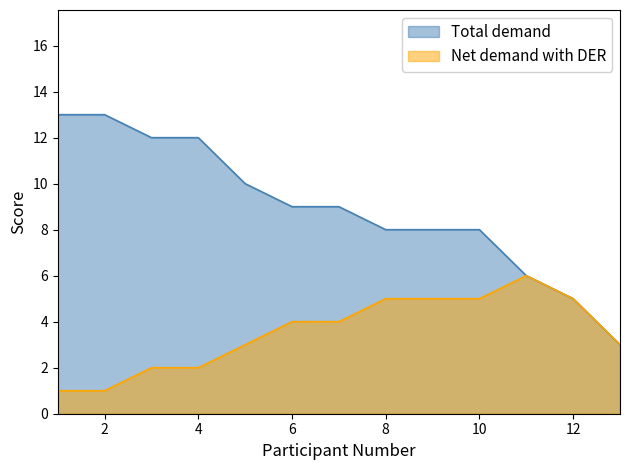

True or false: Net demand with DER and Total demand intersect in this chart.

False